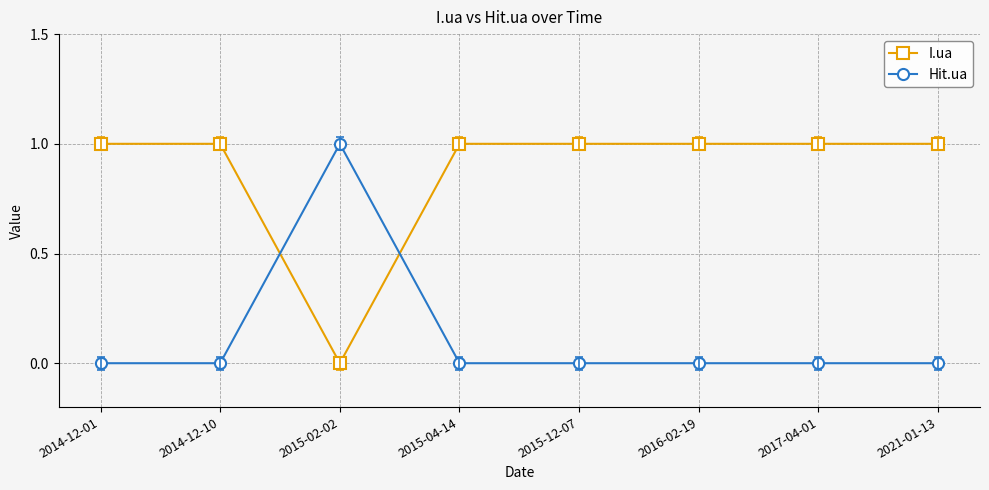

Between which two adjacent categories do I.ua and Hit.ua first intersect?

2014-12-10 and 2015-02-02